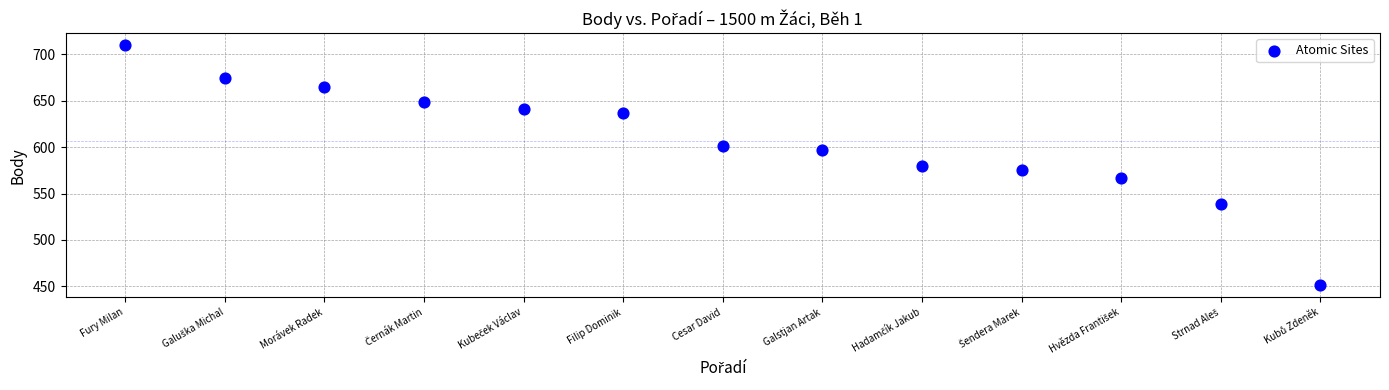

What is the range of X values (max minus min)?

12